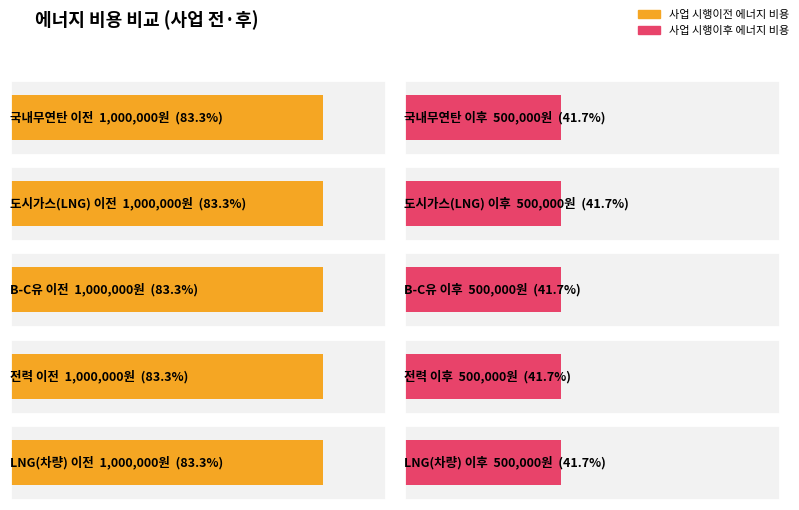

What is the average value of the 사업 시행이전 에너지 비용 series?

1000000